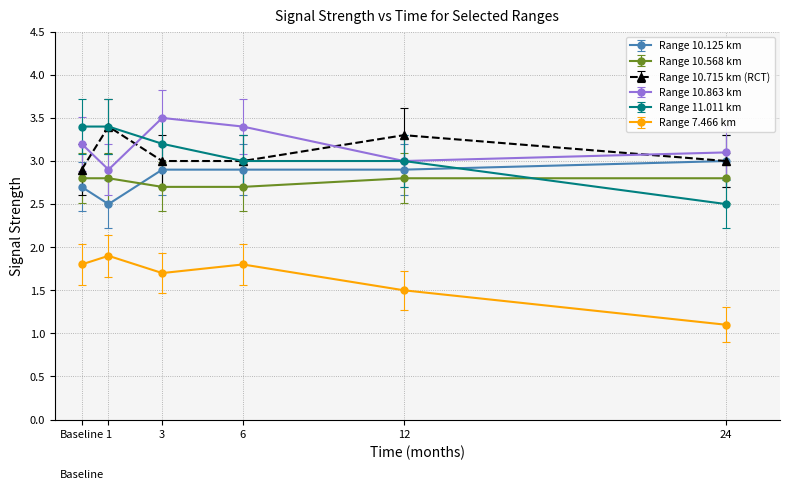

What are all the series names shown in the legend?

Range 10.125 km, Range 10.568 km, Range 10.715 km (RCT), Range 10.863 km, Range 11.011 km, Range 7.466 km